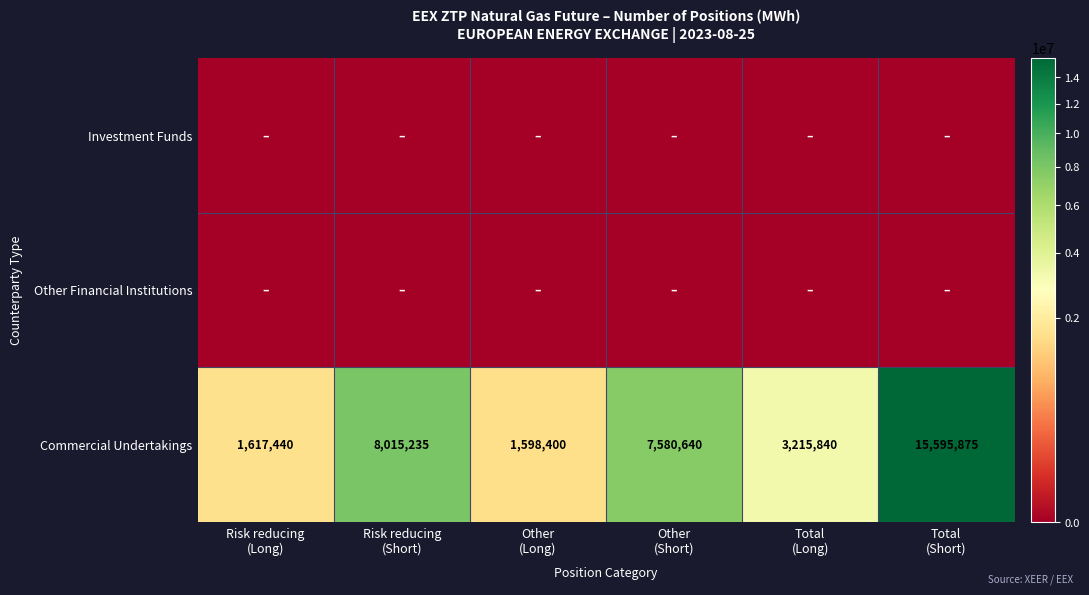

What is the highest value of the Commercial Undertakings series?

15595875